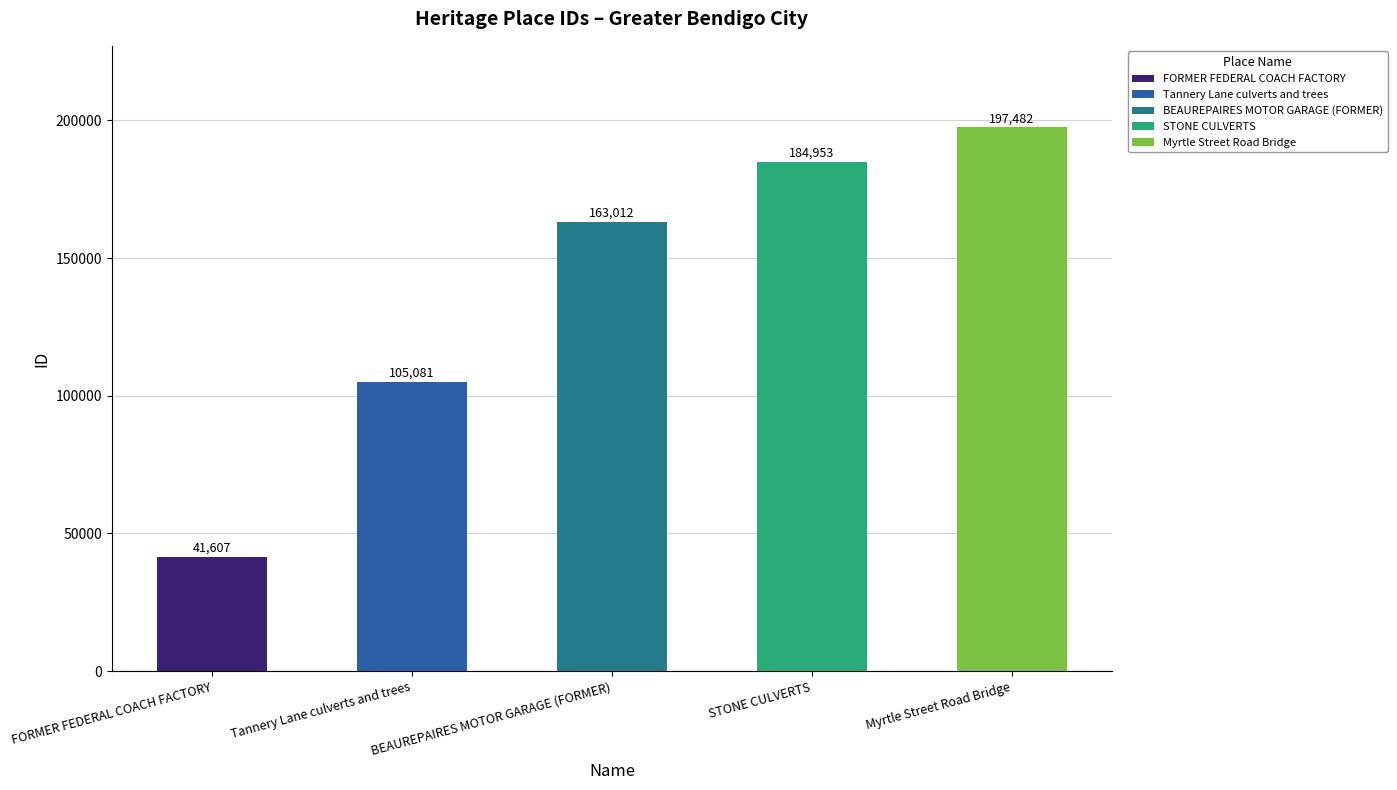

Where does the data first go above 163012?

STONE CULVERTS